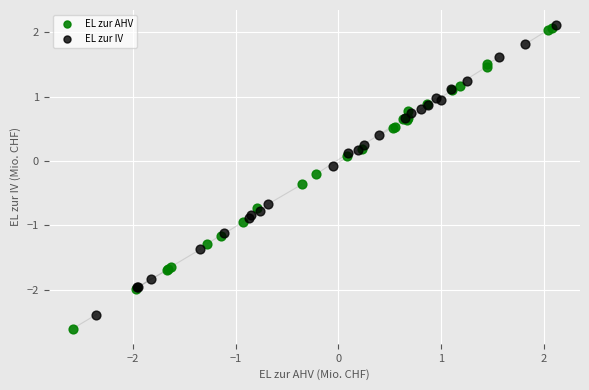

Which series contains the lowest Y value?

EL zur AHV